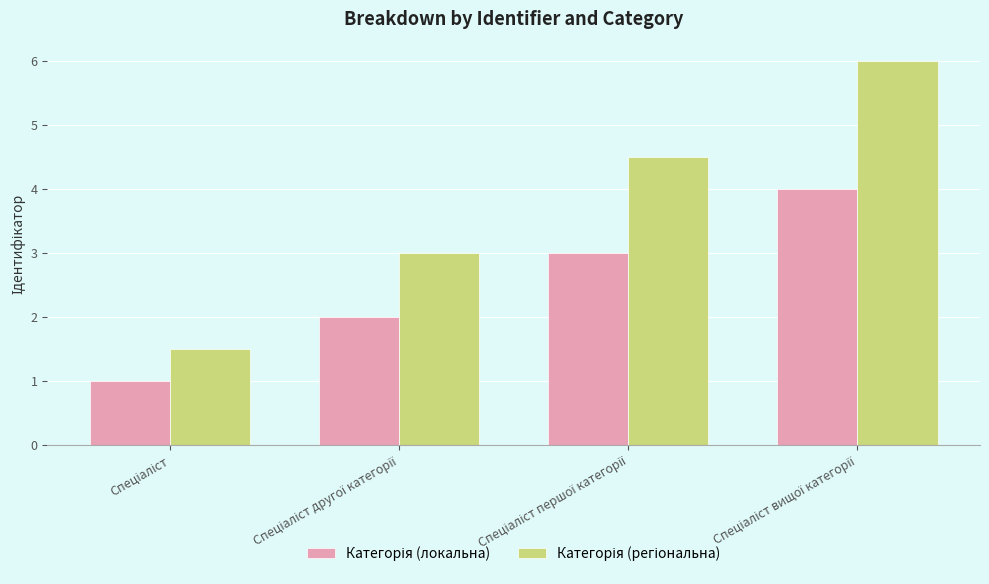

What is the minimum value shown in the chart?

1.0